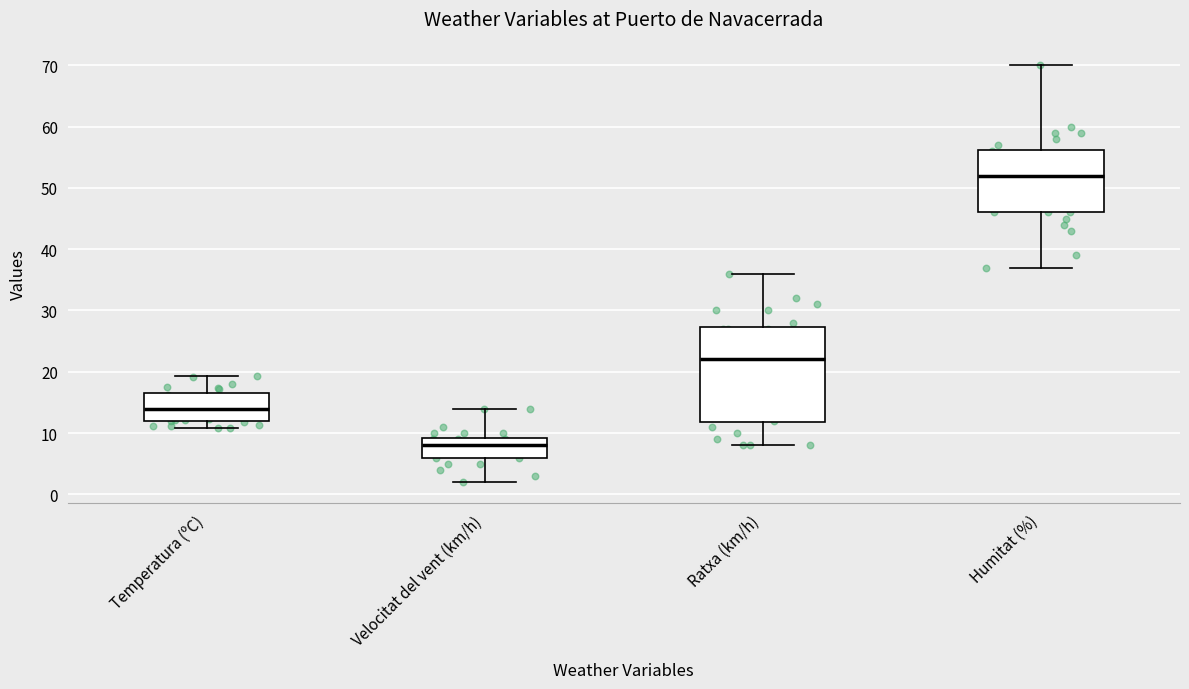

Which box is the tallest, from its lower edge to its upper edge?

Ratxa (km/h)